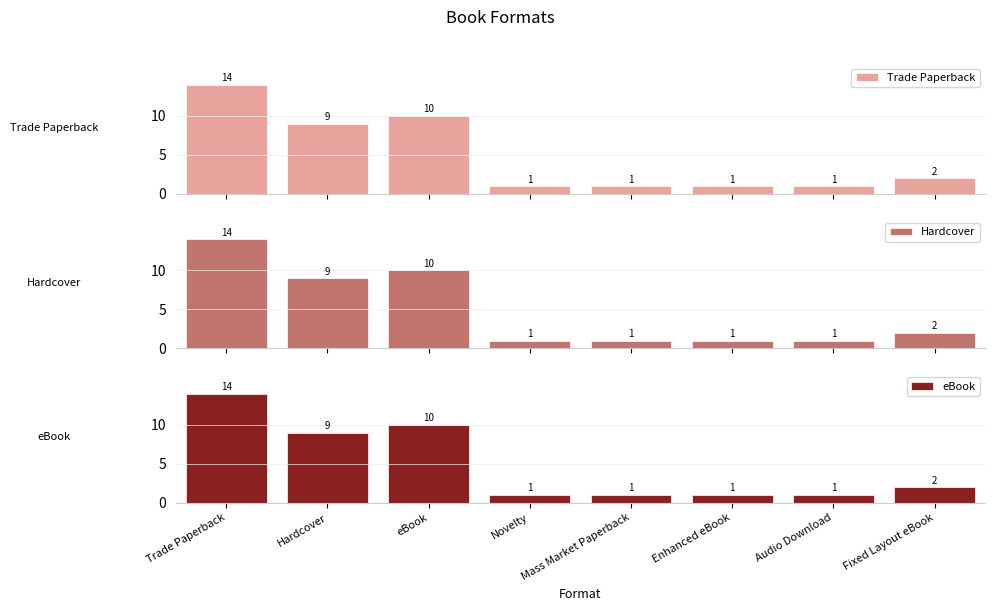

Is it true that eBook equals 10 at eBook?

True